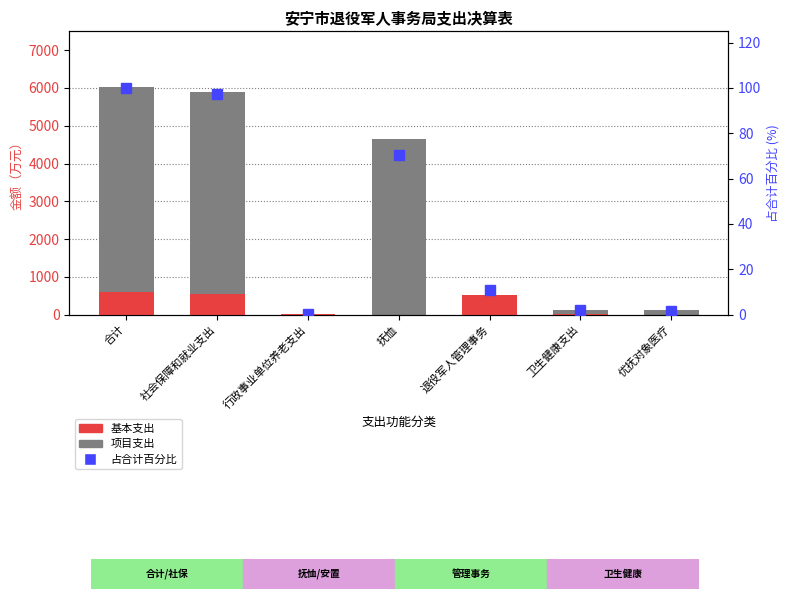

Which has a higher value, 优抚对象医疗 or 合计?

合计